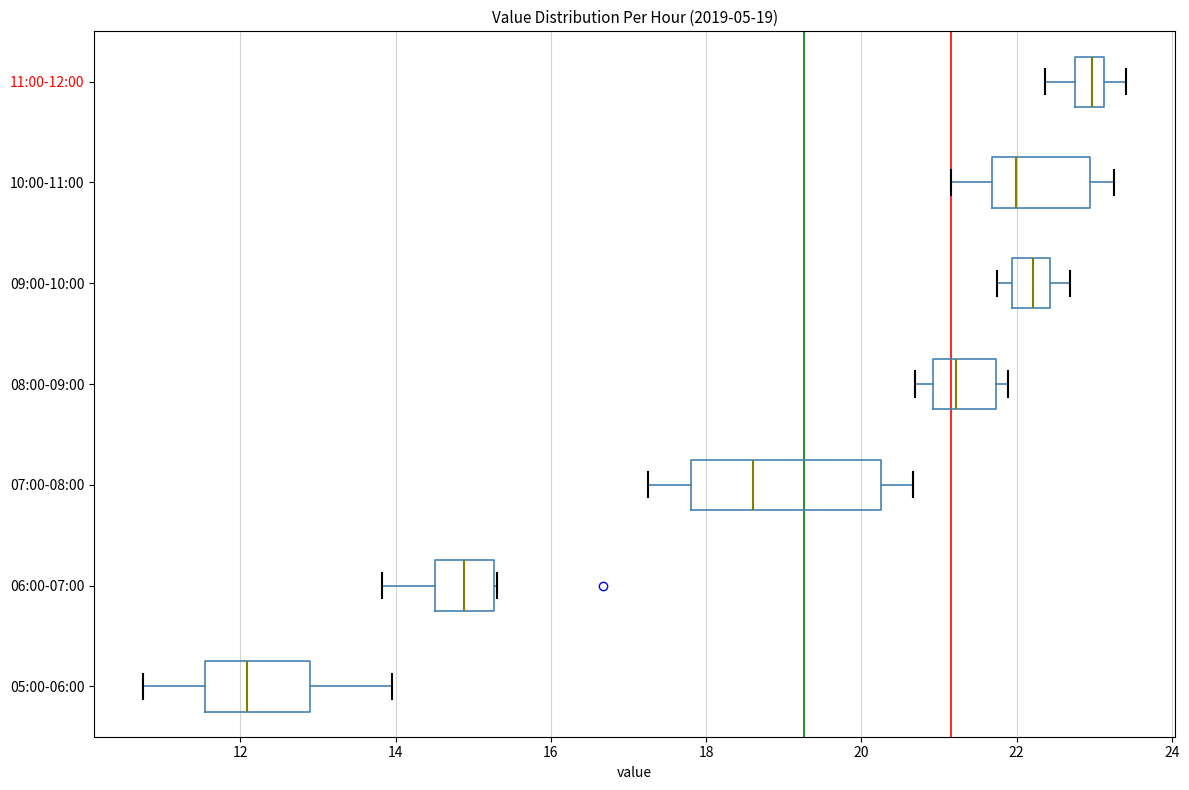

Which box is the widest, from its left edge to its right edge?

07:00-08:00